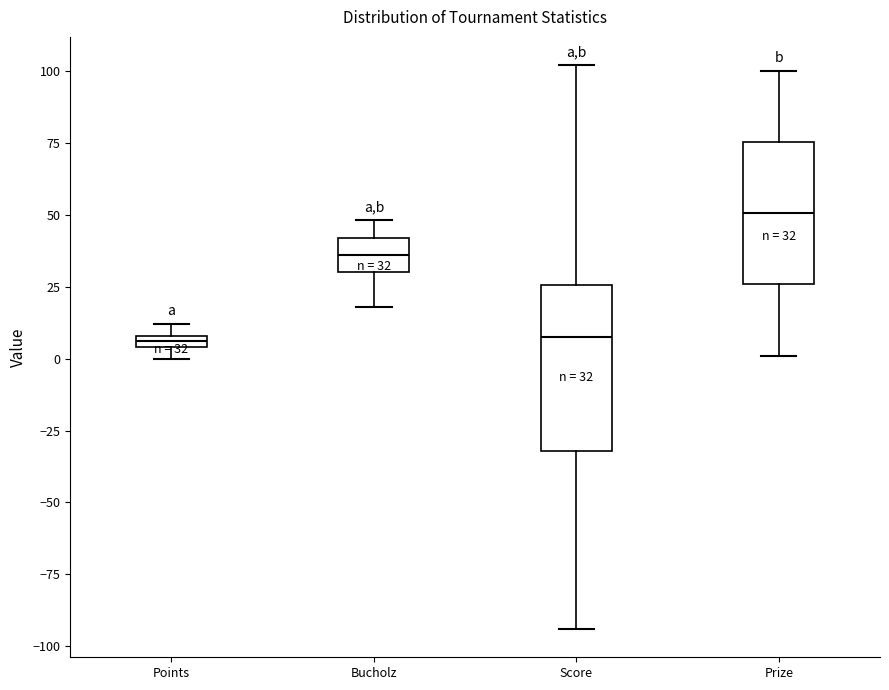

Comparing the boxes themselves (not the whiskers), which one is the tallest?

Score